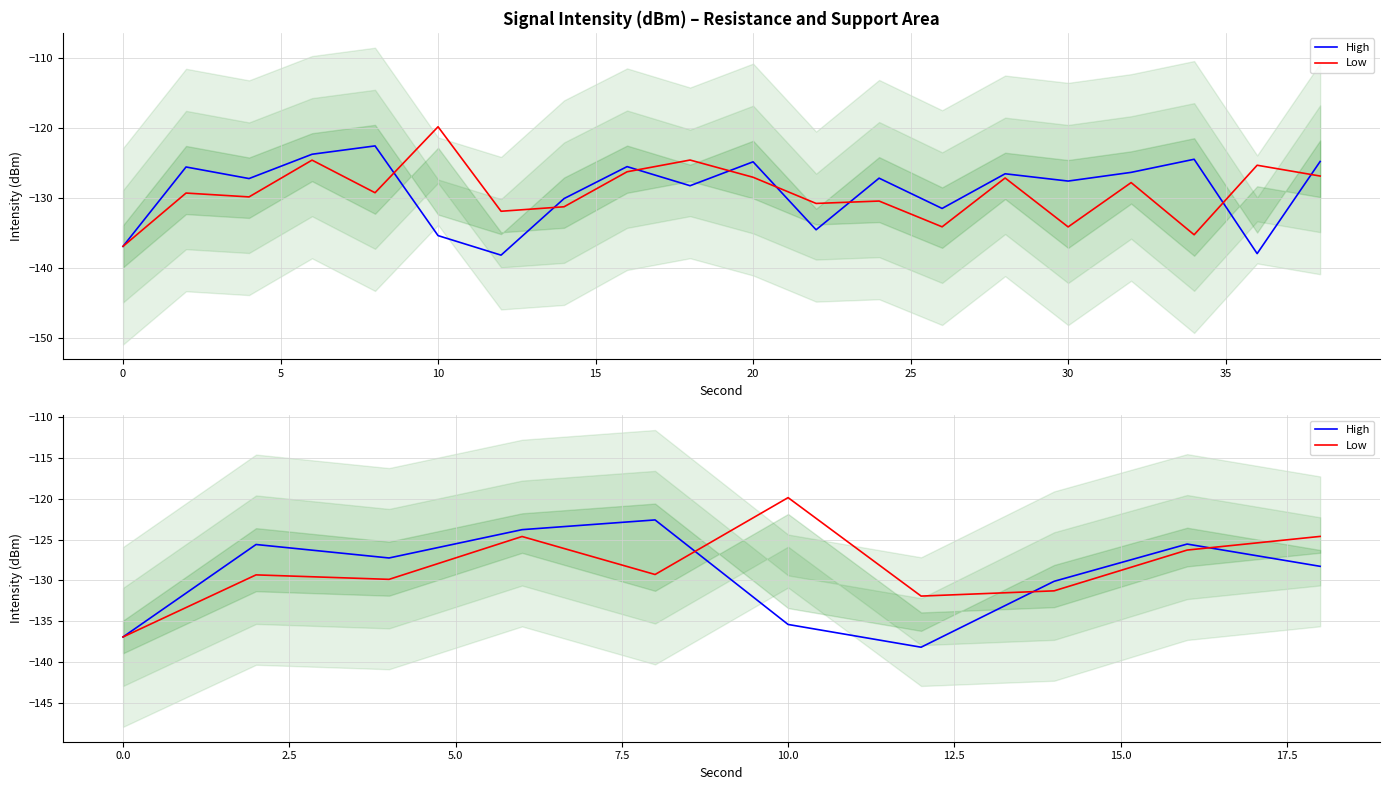

How many interior local valleys does the Low series have?

3